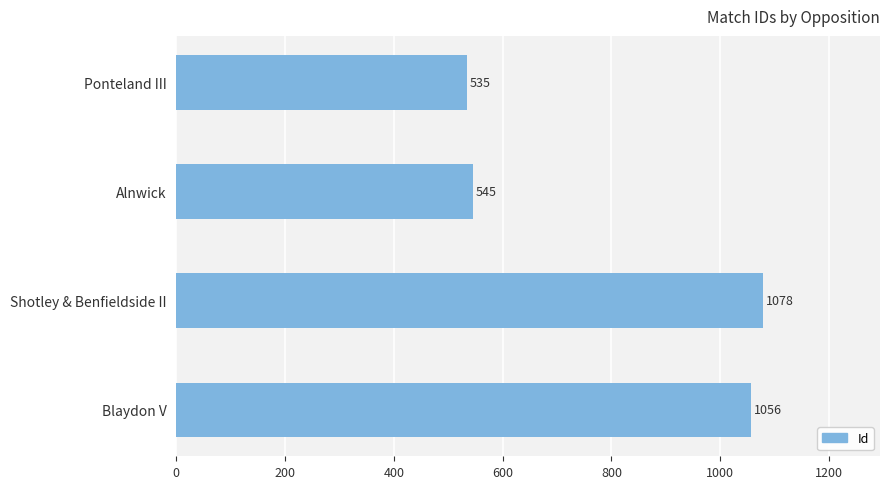

Reading bottom to top, list all the values displayed in this chart.

1056	1078	545	535